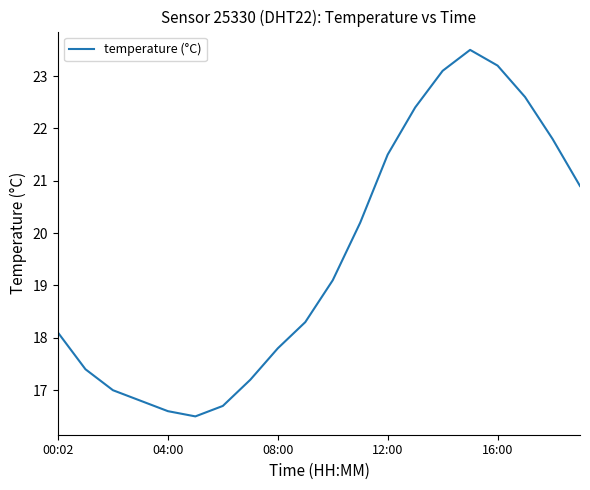

What is the smallest value displayed?

16.5